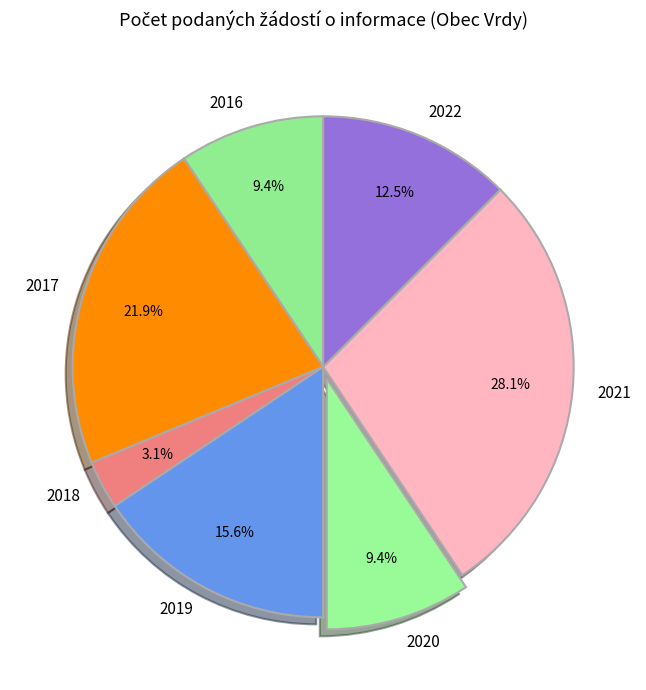

Count the number of slices in the pie.

7